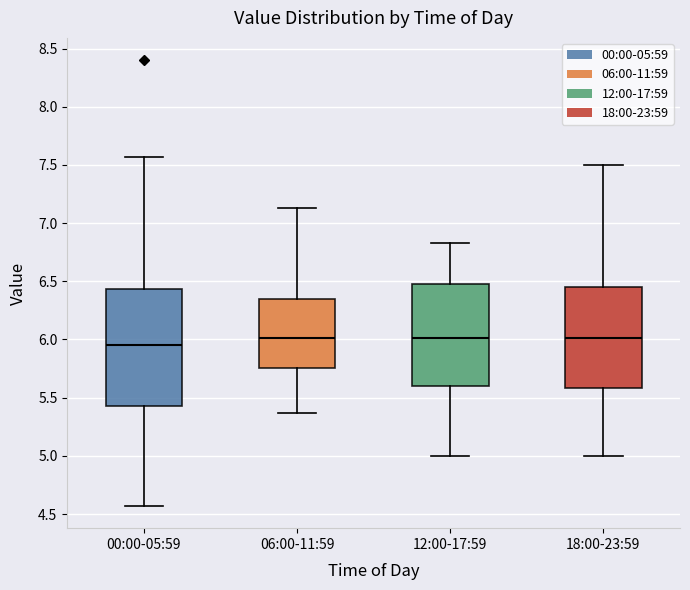

Which box's median line is the lowest?

00:00-05:59